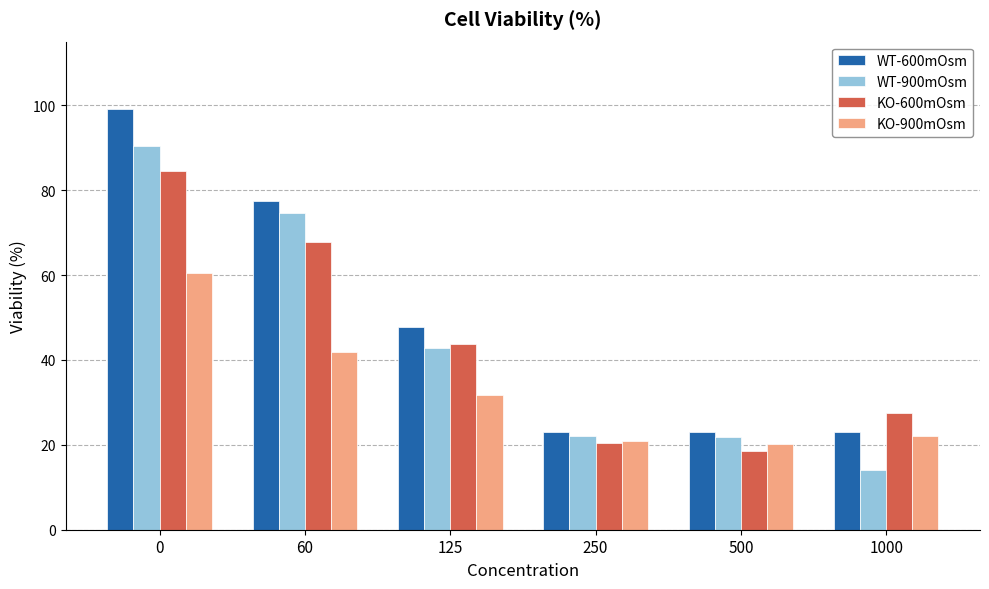

True or false: WT-900mOsm has a value of 125.3 at 60.

False